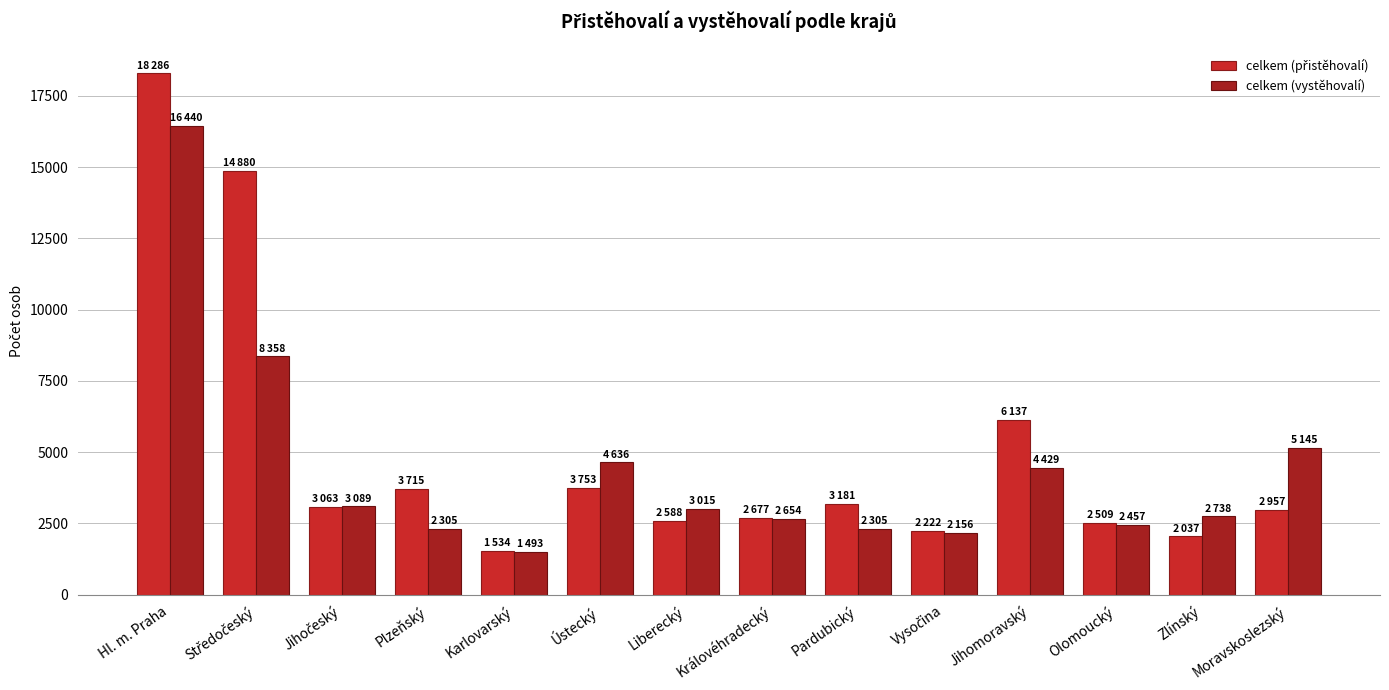

What is the difference between the maximum and minimum values in the celkem (vystěhovalí) series?

14947